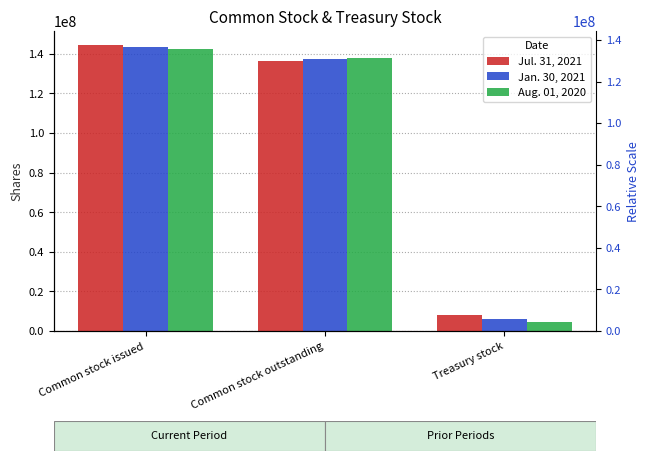

Count the number of categories in the chart.

3